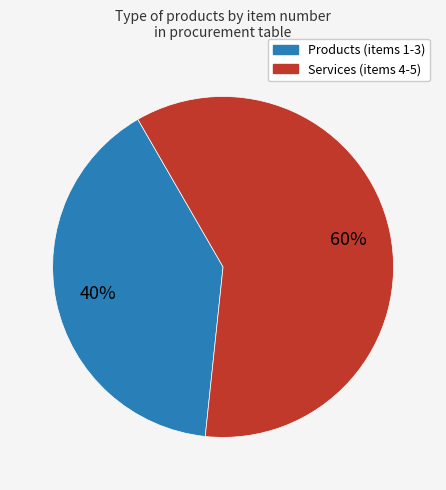

Is there a majority slice in this chart?

Yes